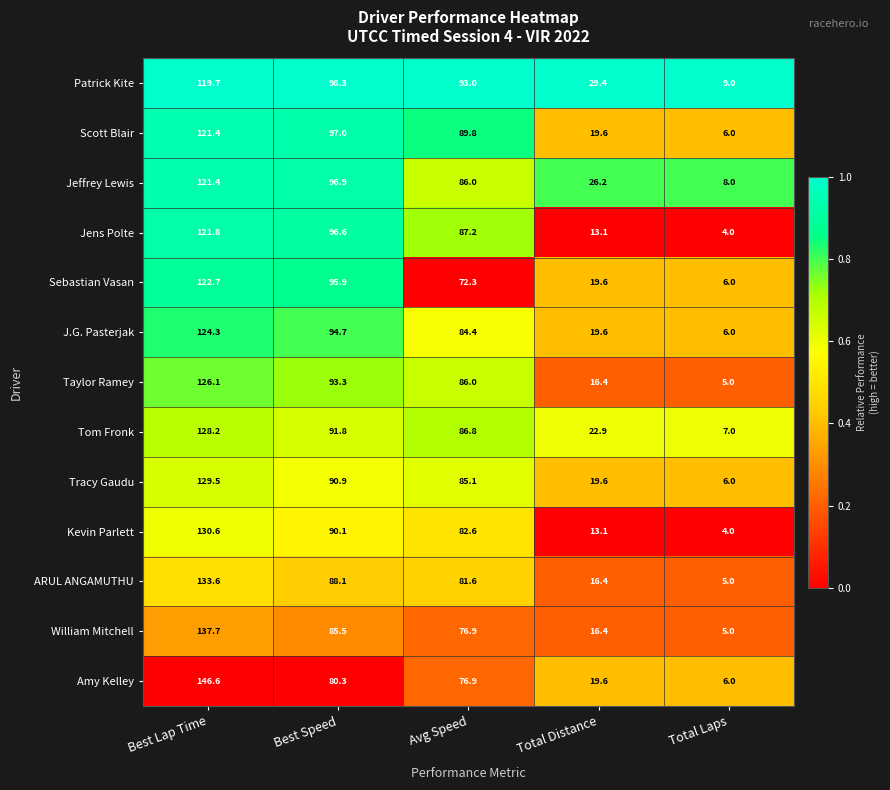

Rank the categories by Kevin Parlett value from lowest to highest.

Total Laps, Total Distance, Avg Speed, Best Speed, Best Lap Time